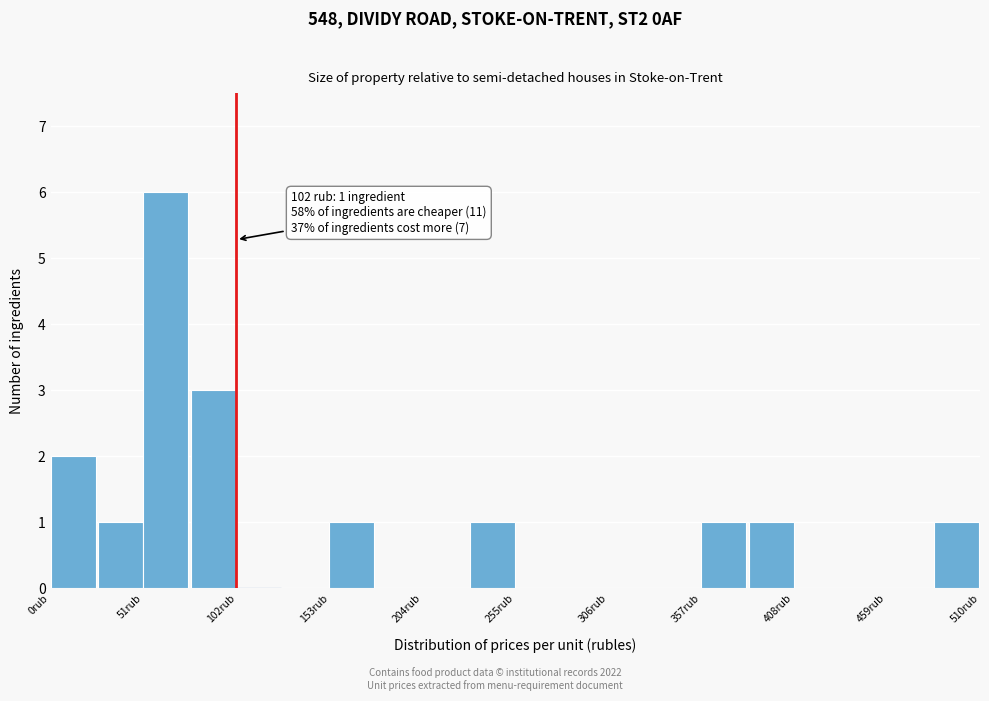

Read against the x-axis, roughly where is the centre of the tallest bar?

60